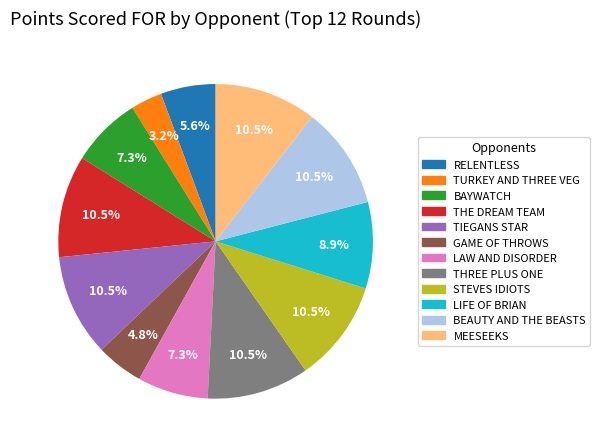

Which category has the smallest portion of the pie?

TURKEY AND THREE VEG